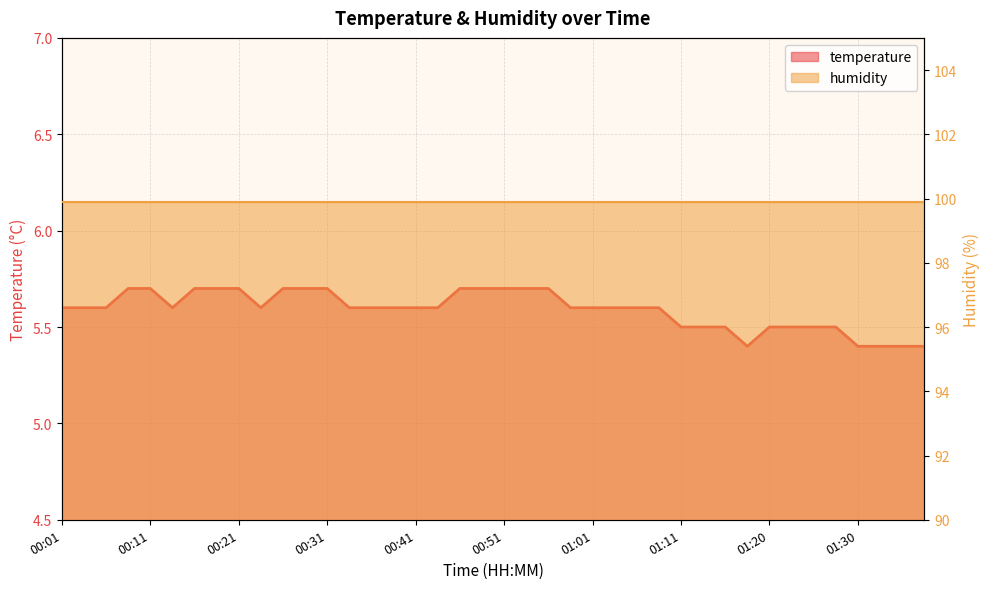

What is the smallest value displayed?

5.4